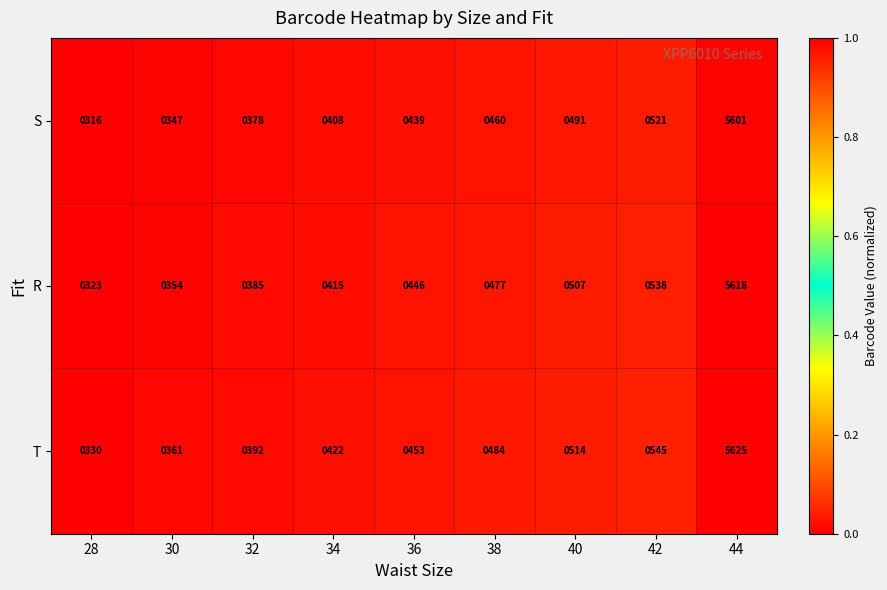

Count the number of data series in this chart.

3